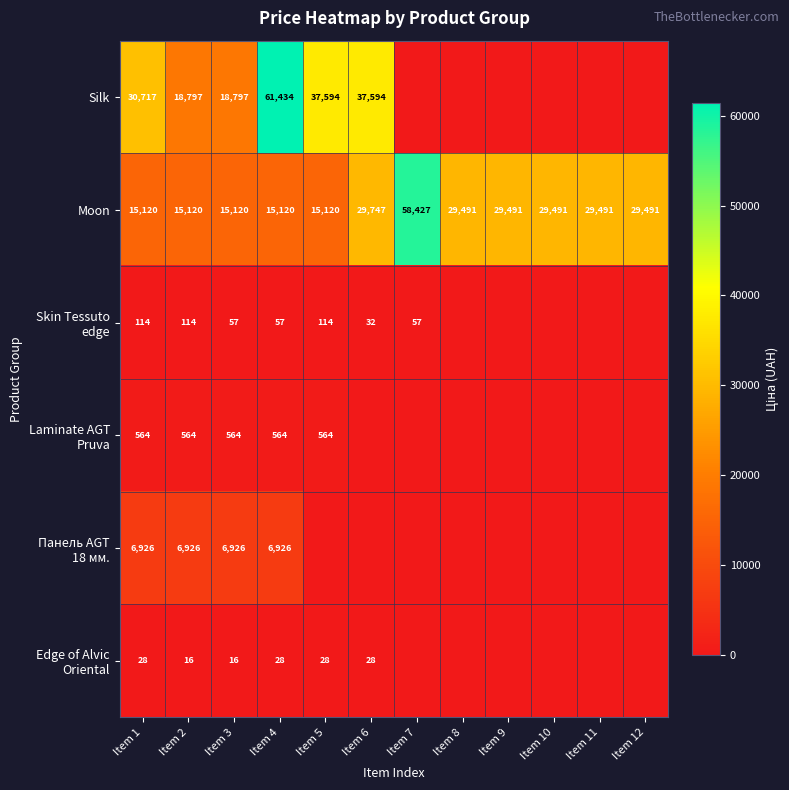

The value of Moon at Item 4 is 15120. True or false?

True